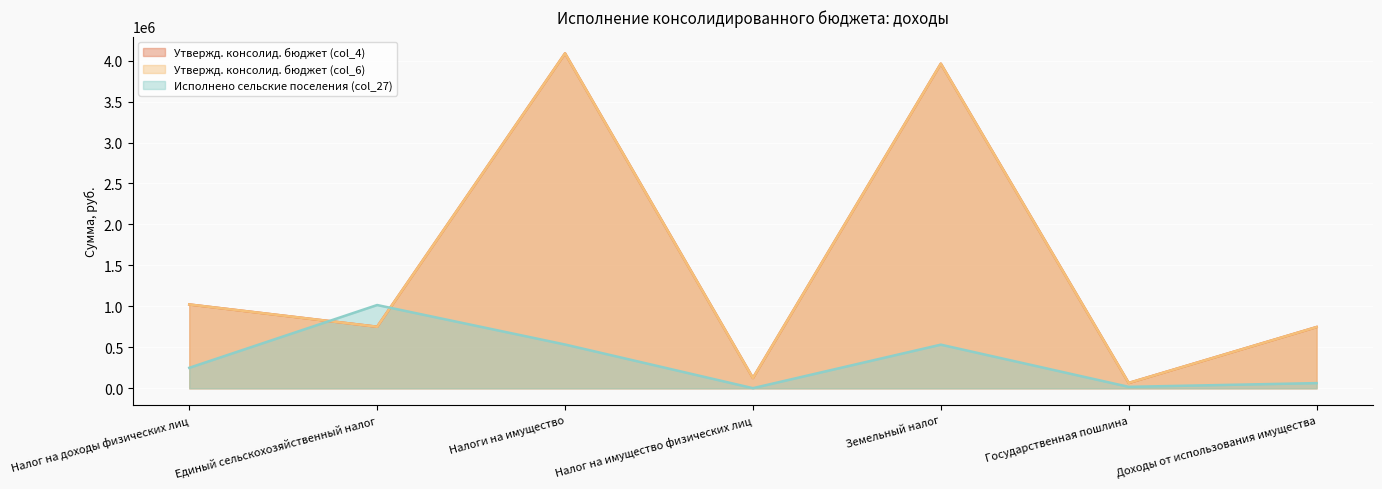

Which series has the widest spread of values?

Утвержд. консолид. бюджет (col_4)